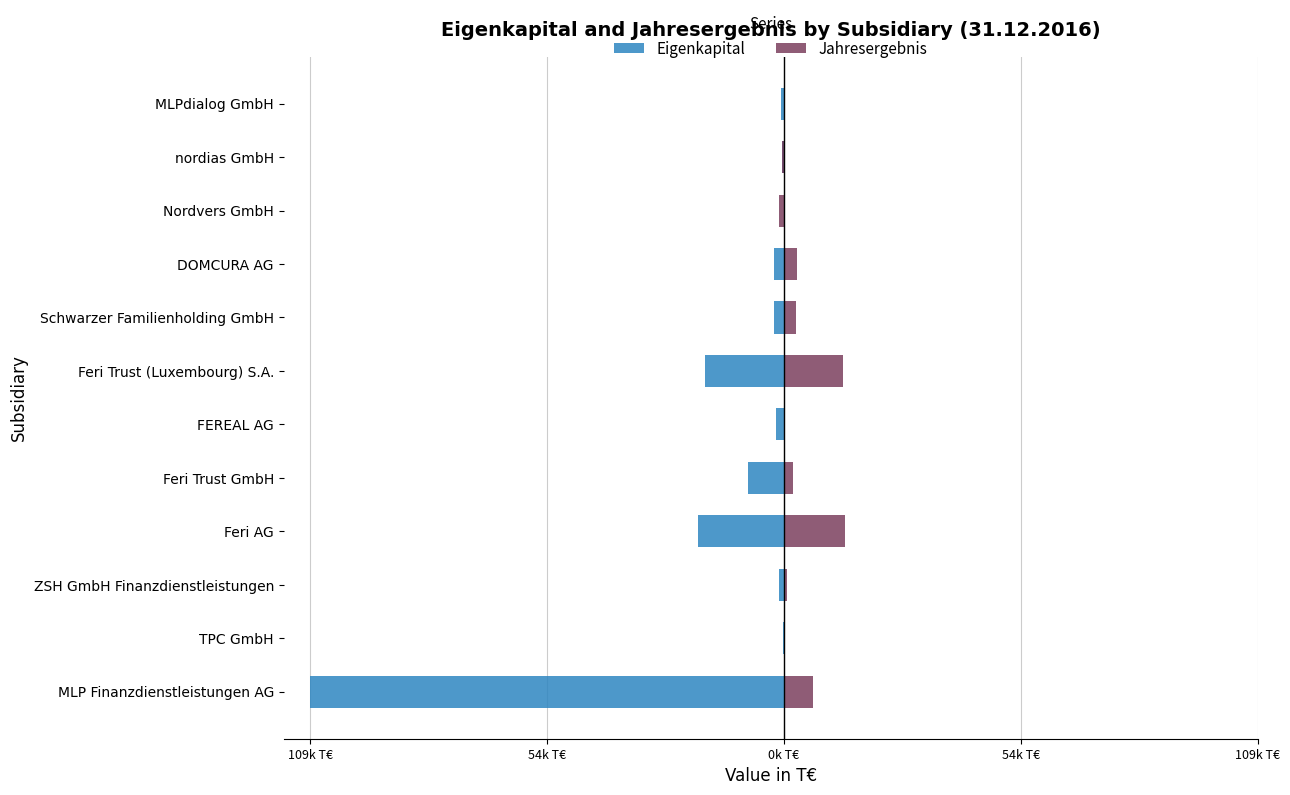

True or false: Eigenkapital has a value of -1190 at ZSH GmbH Finanzdienstleistungen.

True